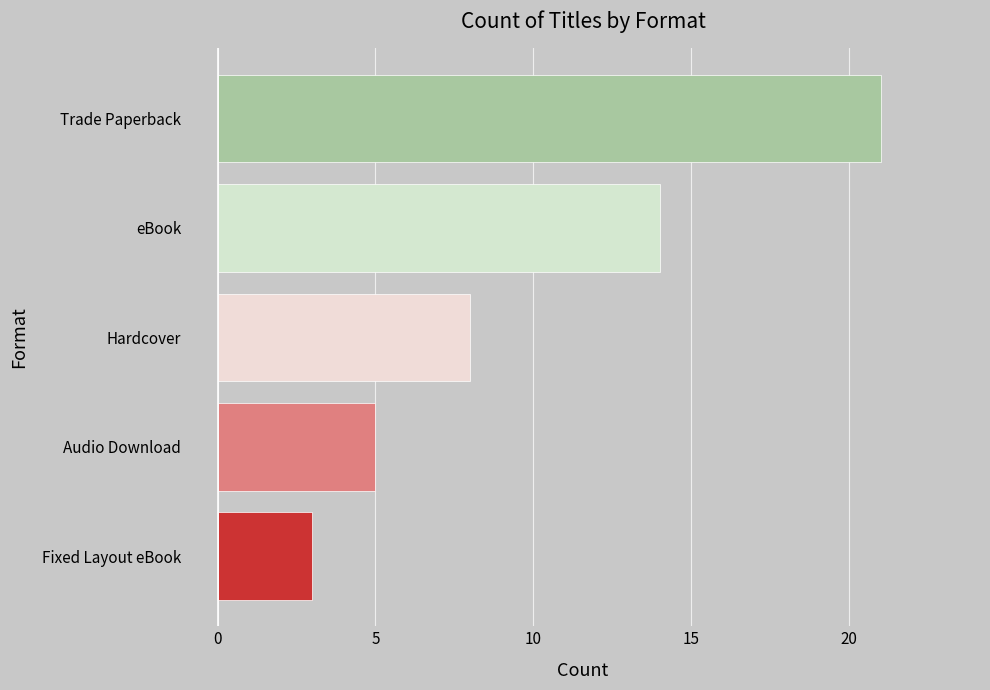

What is the ratio of the value at Trade Paperback to the value at eBook?

1.5